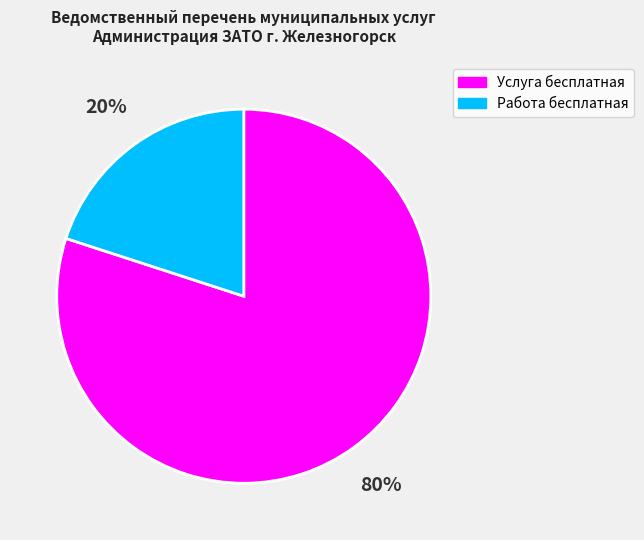

What is the largest slice in the pie chart?

Услуга бесплатная